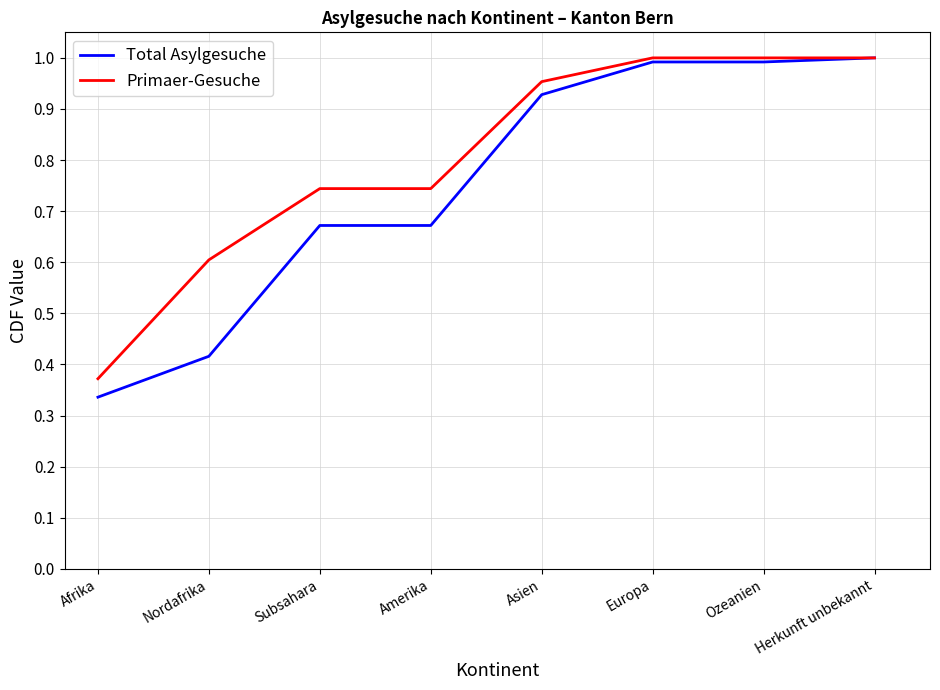

What is the total value across all series at Amerika?

1.4